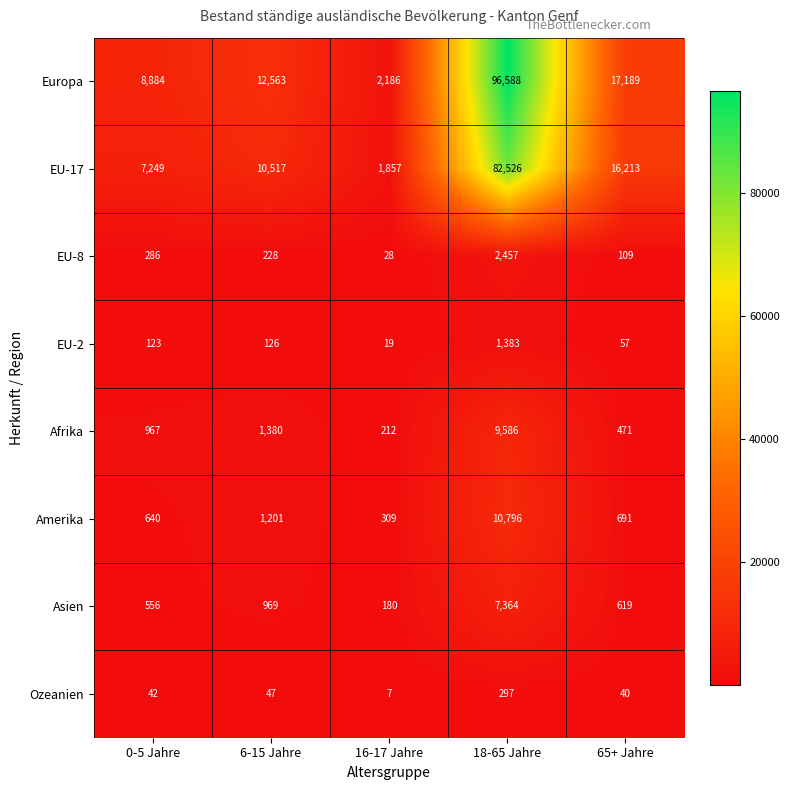

Is the value of EU-2 at 65+ Jahre greater than the value of Afrika at 65+ Jahre?

No